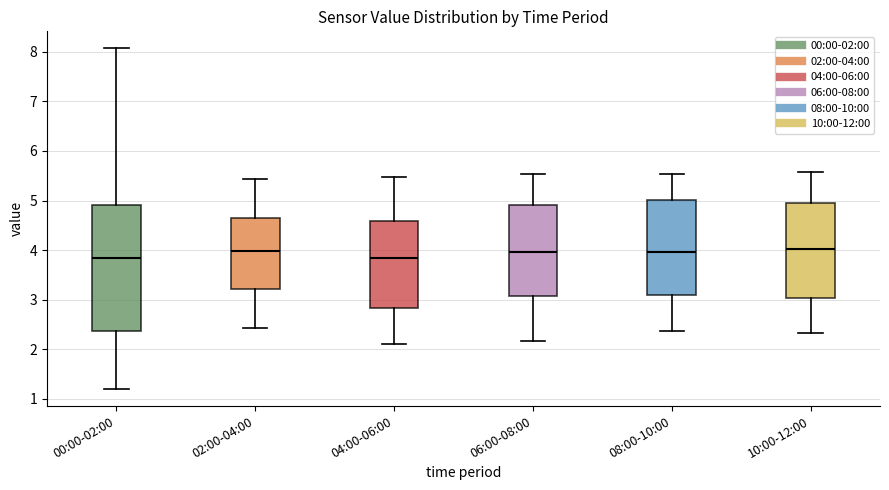

Reading left to right, read every box against the y-axis: the position of its median line, the range the box covers, and the ends of its whiskers. The values are not printed on the chart, so give them approximately, as read against the axis.

00:00-02:00: median 3.8, box 2.4 to 4.9, whiskers 1.2 to 8.1
02:00-04:00: median 4.0, box 3.2 to 4.6, whiskers 2.4 to 5.4
04:00-06:00: median 3.8, box 2.8 to 4.6, whiskers 2.1 to 5.5
06:00-08:00: median 4.0, box 3.1 to 4.9, whiskers 2.2 to 5.5
08:00-10:00: median 4.0, box 3.1 to 5.0, whiskers 2.4 to 5.5
10:00-12:00: median 4.0, box 3.0 to 4.9, whiskers 2.3 to 5.6